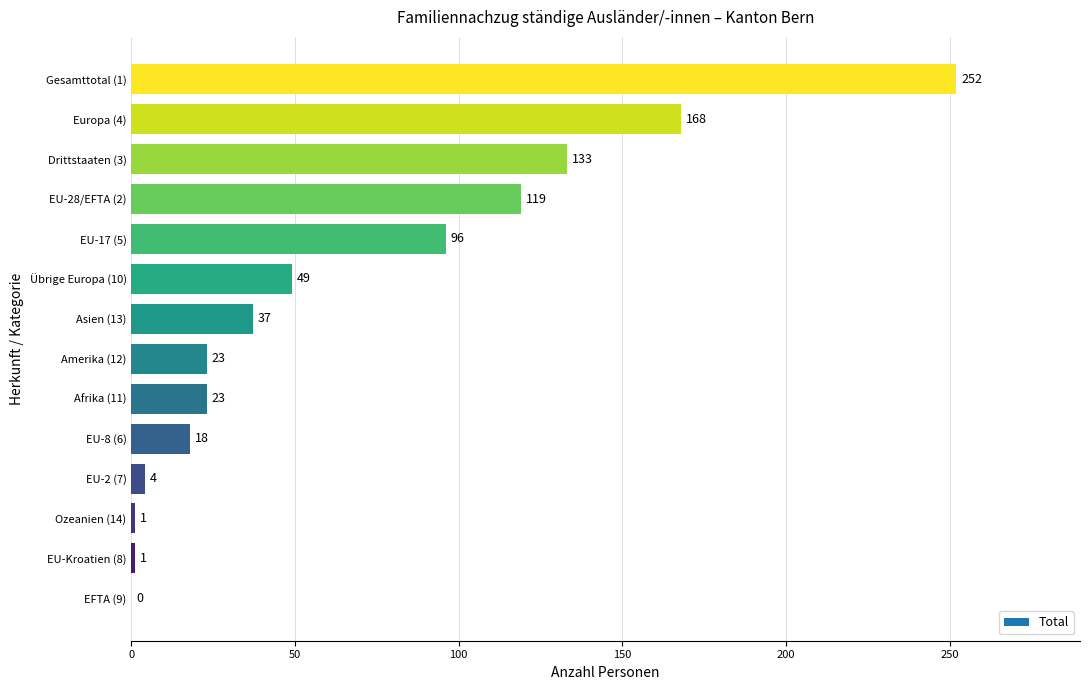

Is it true that the value at Drittstaaten (3) is 133?

True